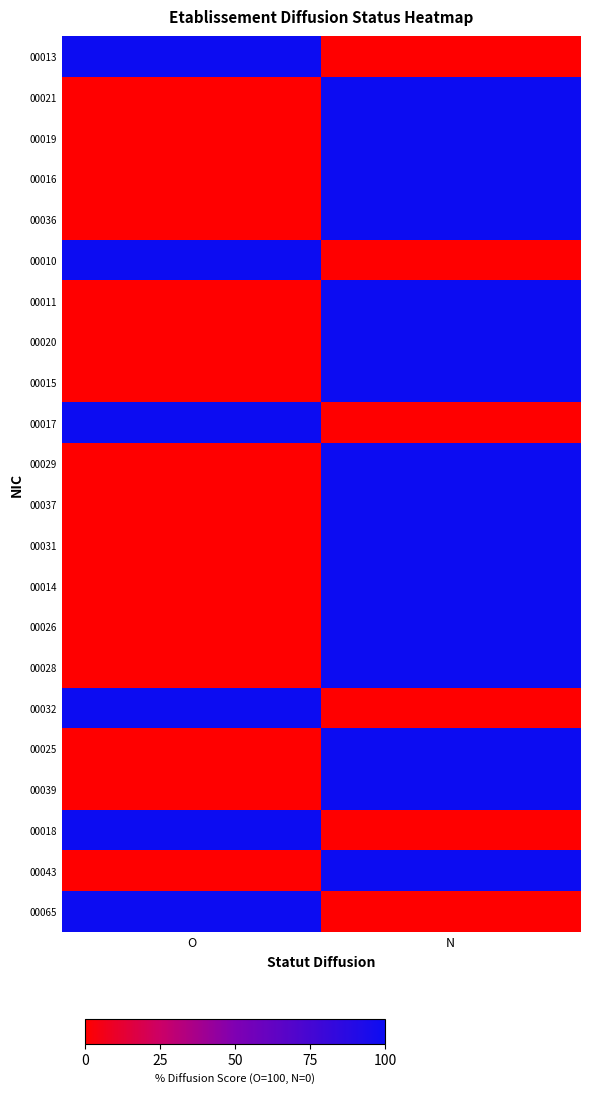

Count the number of data series in this chart.

22